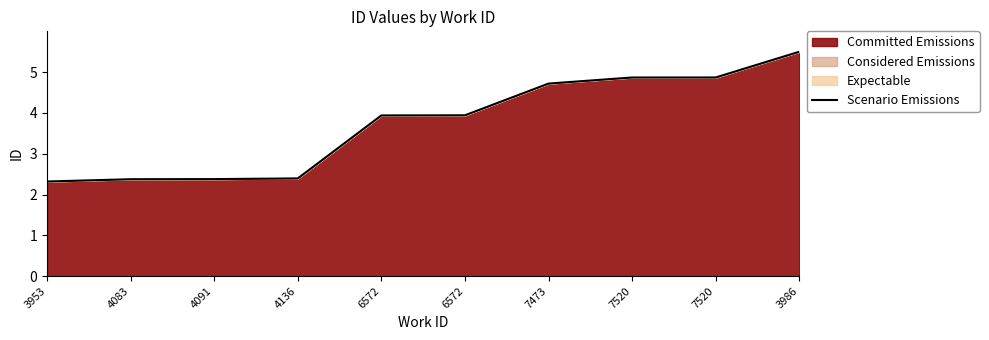

What is the change in value from 4136 to 7473?

+2.3